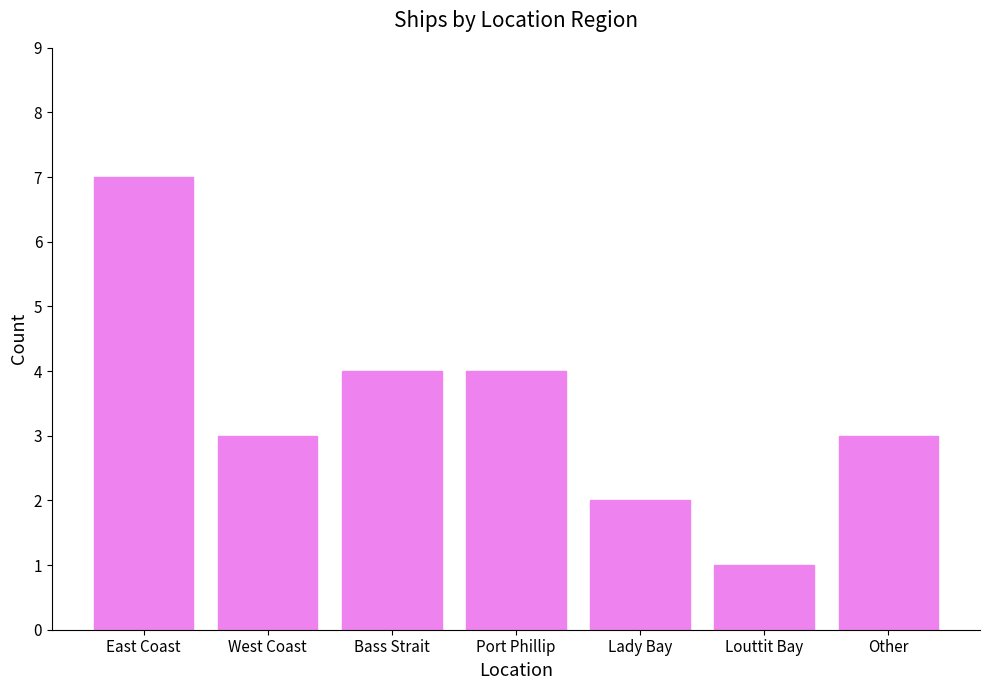

What is the value of the 2nd bar from the left?

3